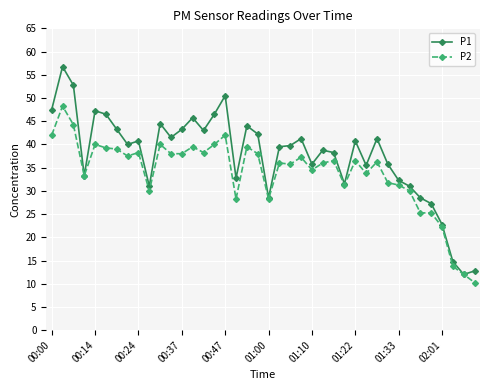

How many lines are shown in the chart?

2